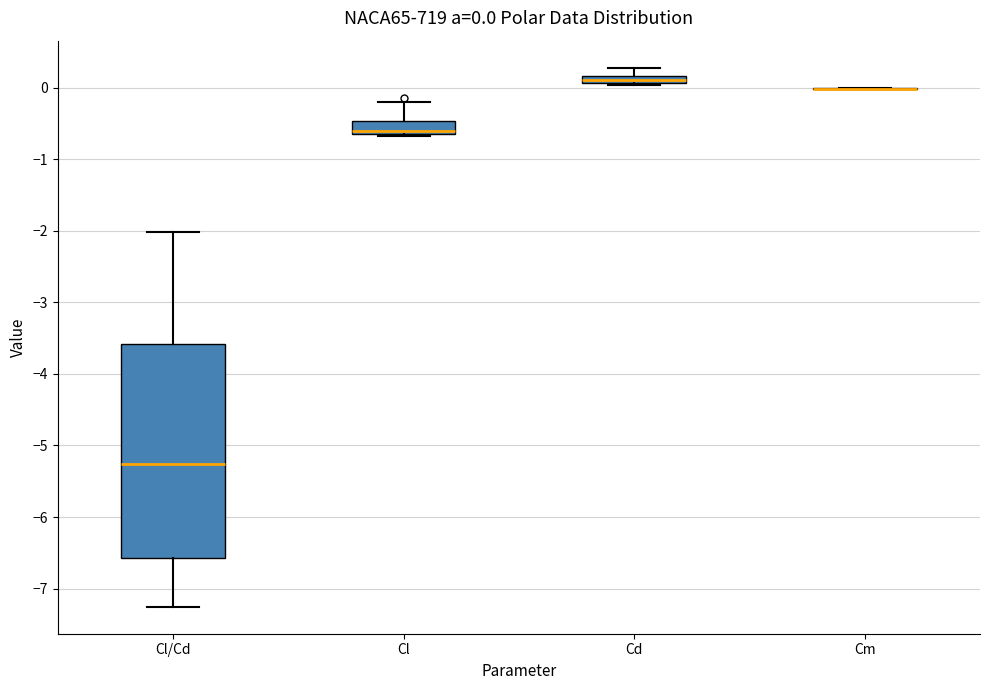

Comparing the boxes themselves (not the whiskers), which one is the tallest?

Cl/Cd